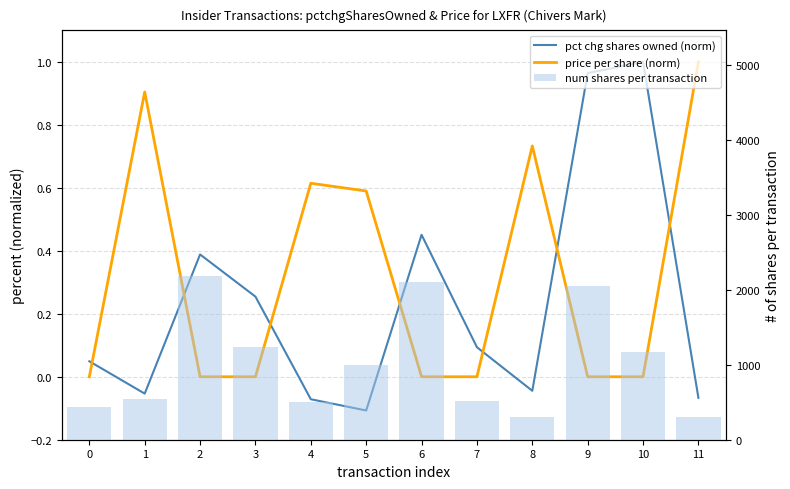

What is the smallest value displayed?

-0.1